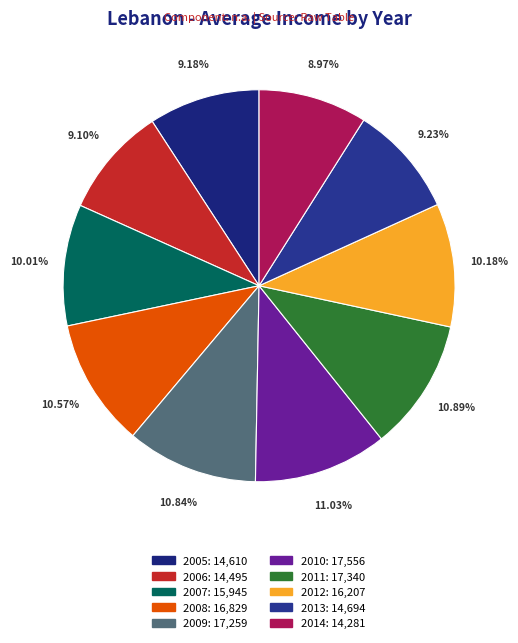

To the nearest percent, what percentage of the pie is 2011?

11%